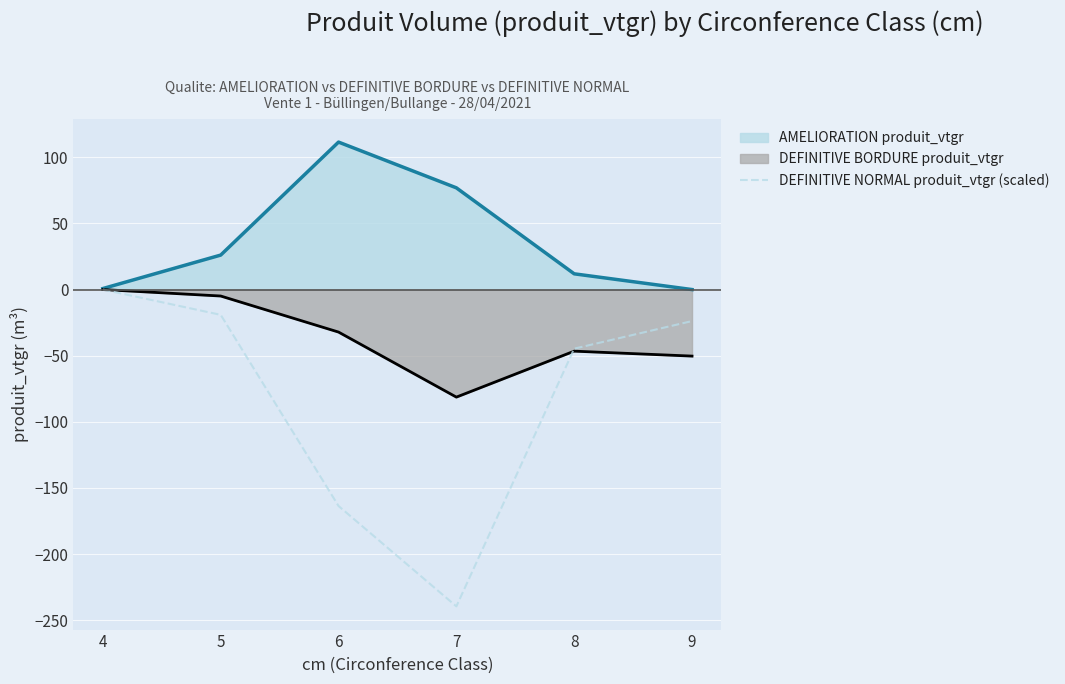

Where is the data nearest to the value -119?

6